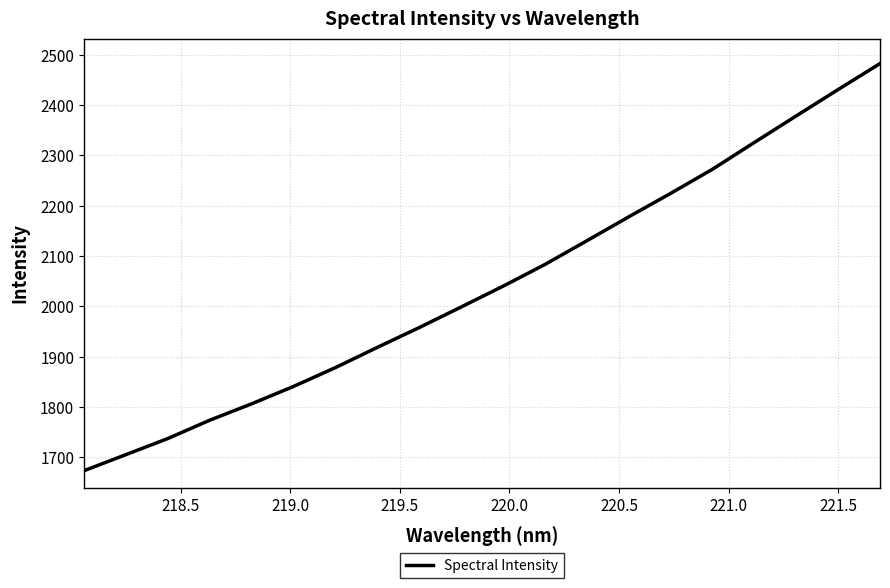

What is the difference between the second highest and minimum values?

757.4